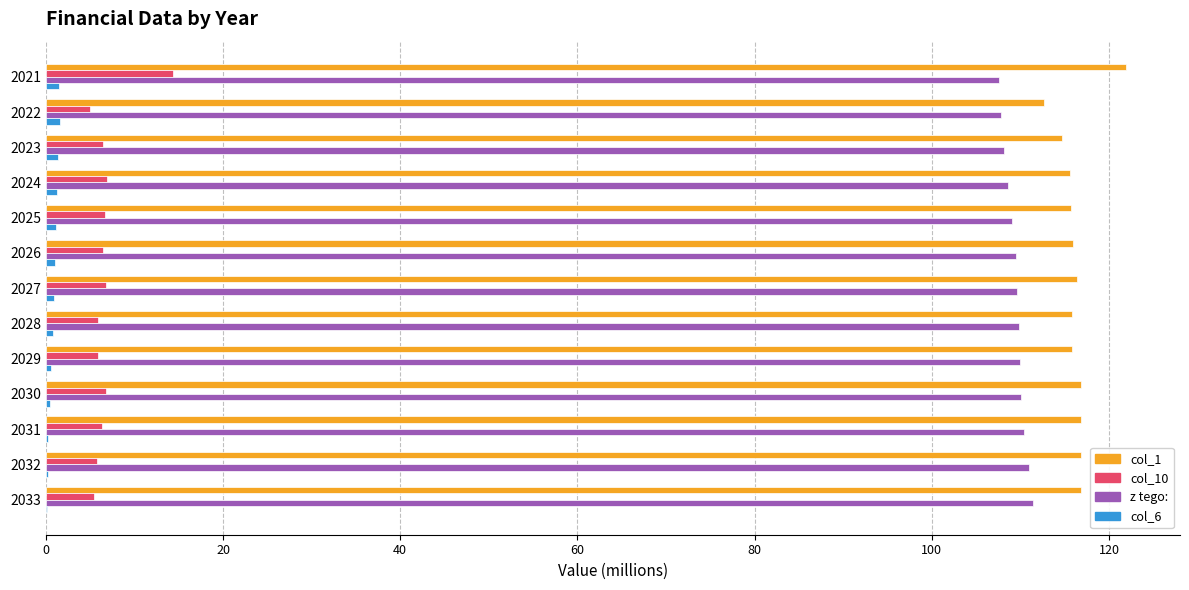

What is the average value of the col_10 series?

6.8